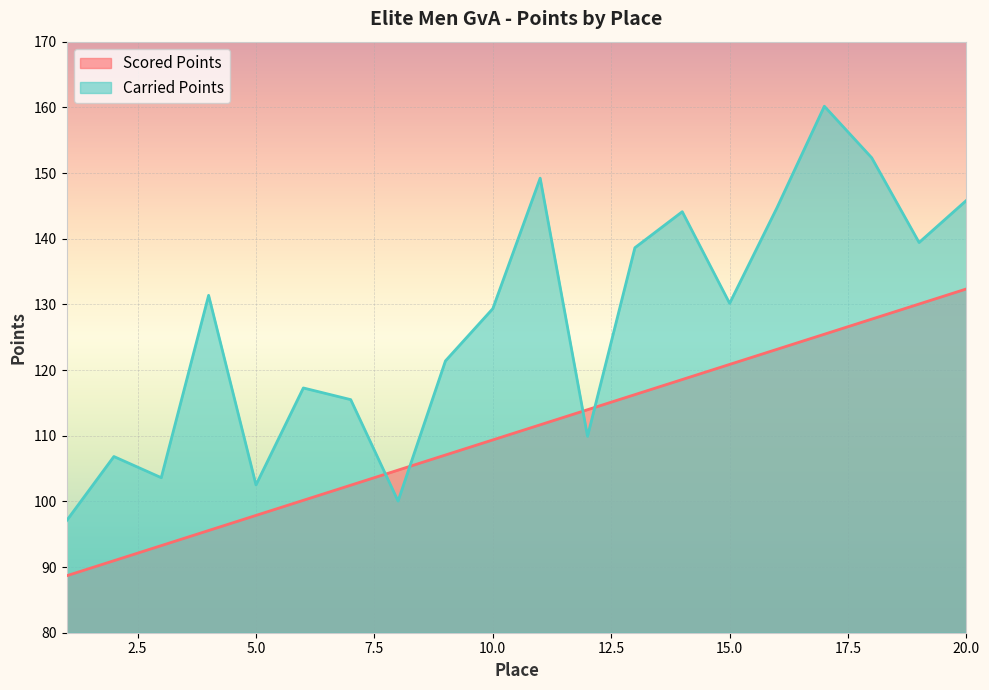

What is the value of the Carried Points point at the 11th from the left?

149.2